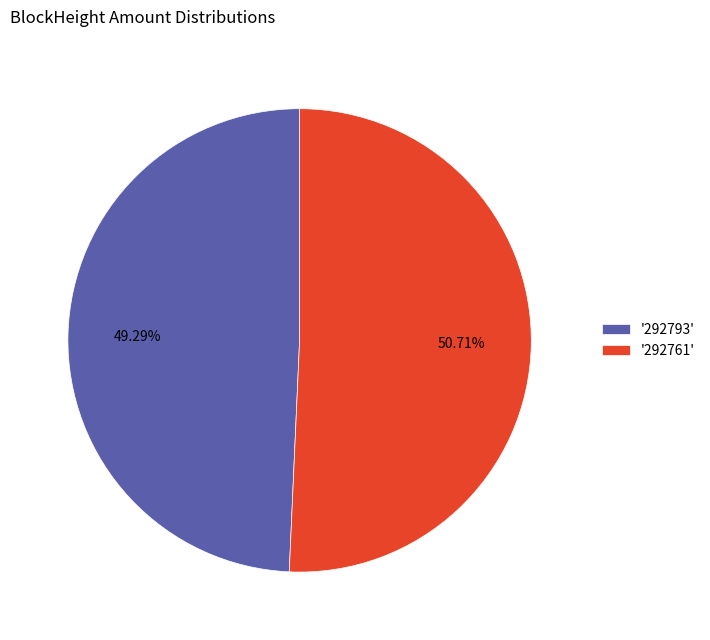

Which slice represents more than half of the pie?

'292761'